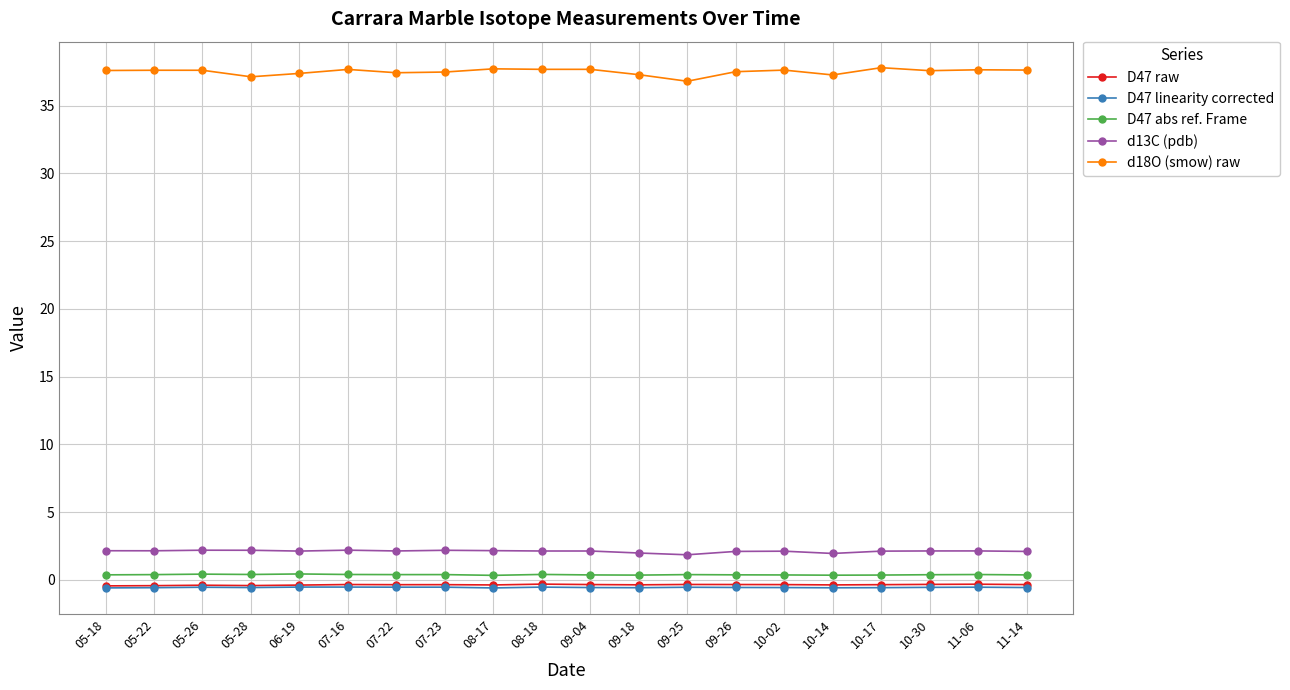

What is the difference between the maximum and second lowest values in the D47 abs ref. Frame series?

0.1